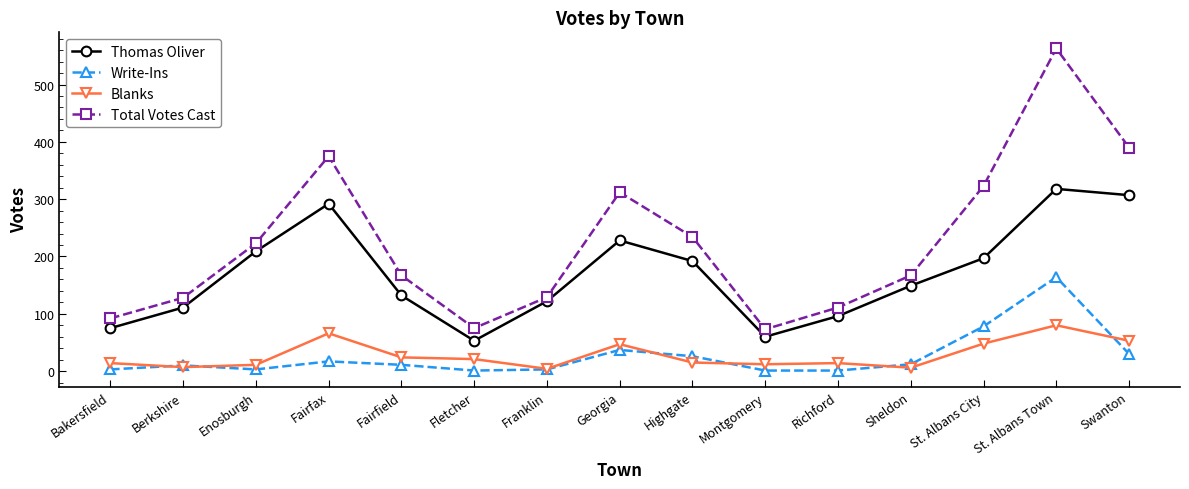

Rank the series by their maximum value, from highest to lowest.

Total Votes Cast, Thomas Oliver, Write-Ins, Blanks